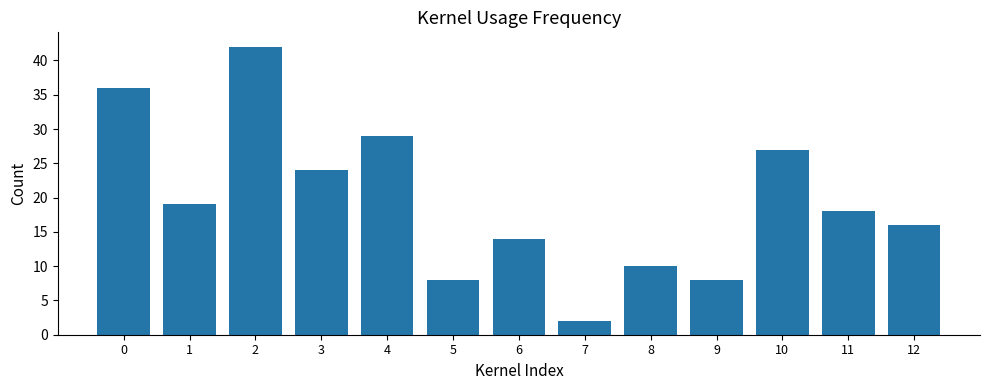

Reading left to right, transcribe all the data shown in this chart.

0=36	1=19	2=42	3=24	4=29	5=8	6=14	7=2	8=10	9=8	10=27	11=18	12=16